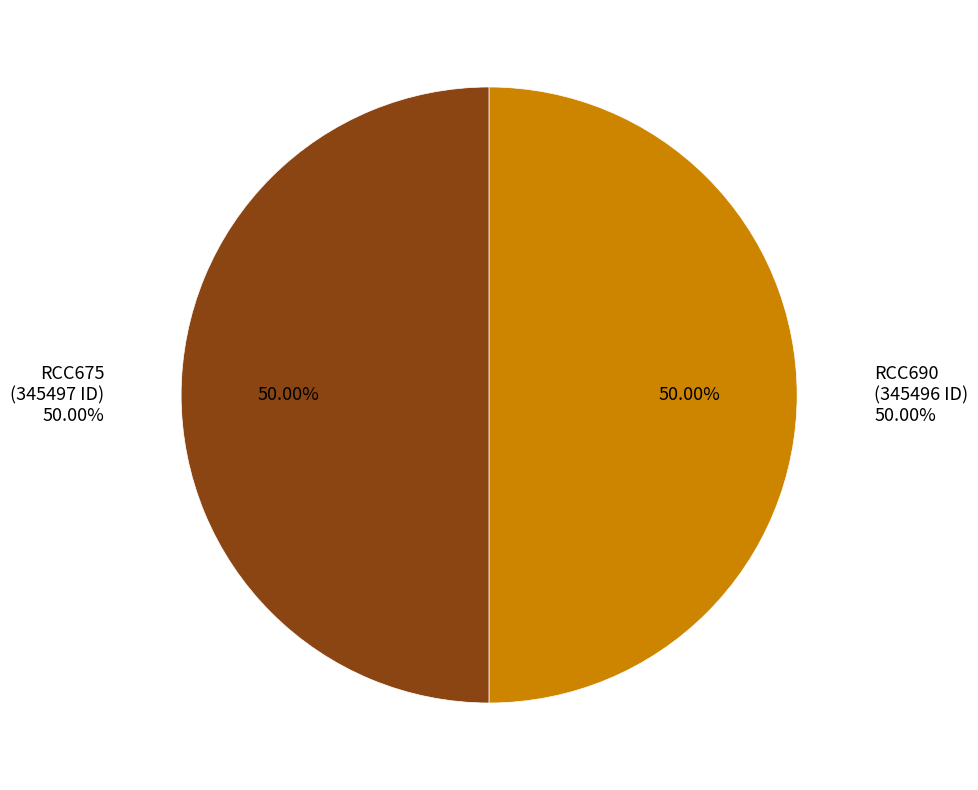

Rank the categories by value from lowest to highest.

RCC690, RCC675